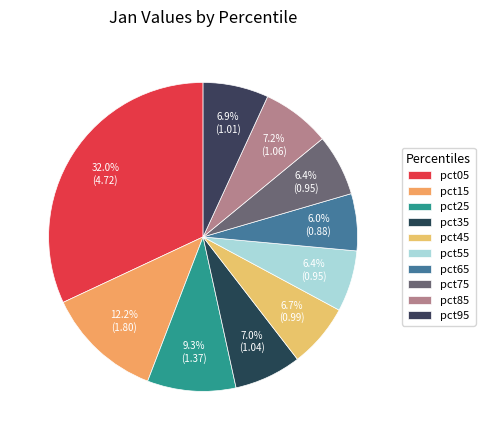

Count the number of slices in the pie.

10